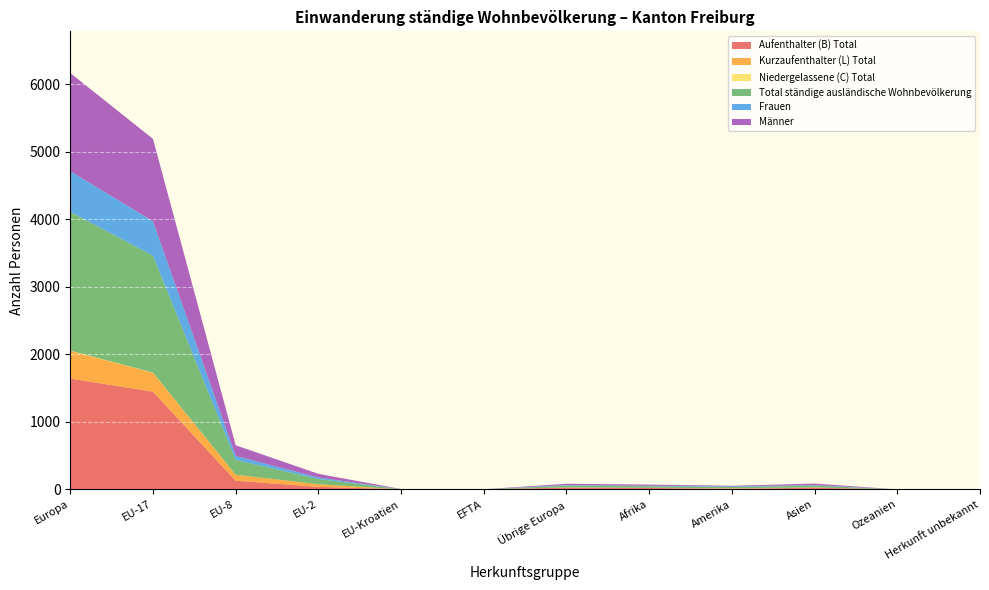

Reading left to right, extract all data points from this chart.

Aufenthalter (B) Total: Europa=1641	EU-17=1447	EU-8=129	EU-2=38	EU-Kroatien=2	EFTA=1	Übrige Europa=27	Afrika=22	Amerika=9	Asien=25	Ozeanien=0	Herkunft unbekannt=1
Kurzaufenthalter (L) Total: Europa=410	EU-17=280	EU-8=89	EU-2=39	EU-Kroatien=0	EFTA=0	Übrige Europa=2	Afrika=2	Amerika=9	Asien=4	Ozeanien=0	Herkunft unbekannt=0
Niedergelassene (C) Total: Europa=4	EU-17=3	EU-8=0	EU-2=0	EU-Kroatien=0	EFTA=0	Übrige Europa=1	Afrika=0	Amerika=0	Asien=0	Ozeanien=0	Herkunft unbekannt=0
Total ständige ausländische Wohnbevölkerung: Europa=2055	EU-17=1730	EU-8=218	EU-2=77	EU-Kroatien=2	EFTA=1	Übrige Europa=27	Afrika=24	Amerika=18	Asien=29	Ozeanien=0	Herkunft unbekannt=1
Frauen: Europa=602	EU-17=510	EU-8=61	EU-2=23	EU-Kroatien=0	EFTA=0	Übrige Europa=8	Afrika=6	Amerika=10	Asien=6	Ozeanien=0	Herkunft unbekannt=1
Männer: Europa=1453	EU-17=1220	EU-8=157	EU-2=54	EU-Kroatien=2	EFTA=1	Übrige Europa=19	Afrika=18	Amerika=8	Asien=23	Ozeanien=0	Herkunft unbekannt=0